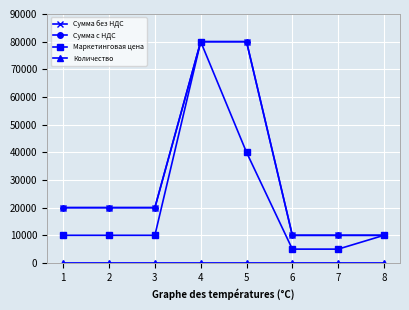

At which label is Сумма без НДС closest to 45000?

1